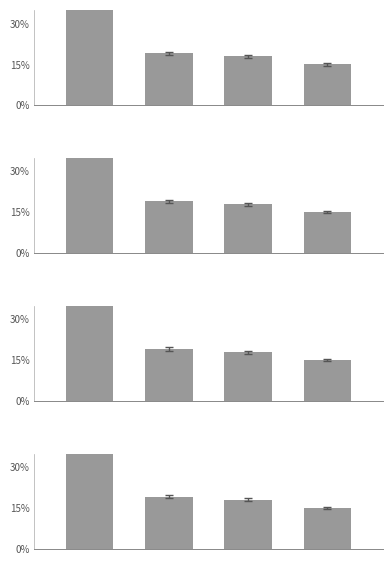

What is the difference between the maximum and minimum values in the Group 1 series?

0.3